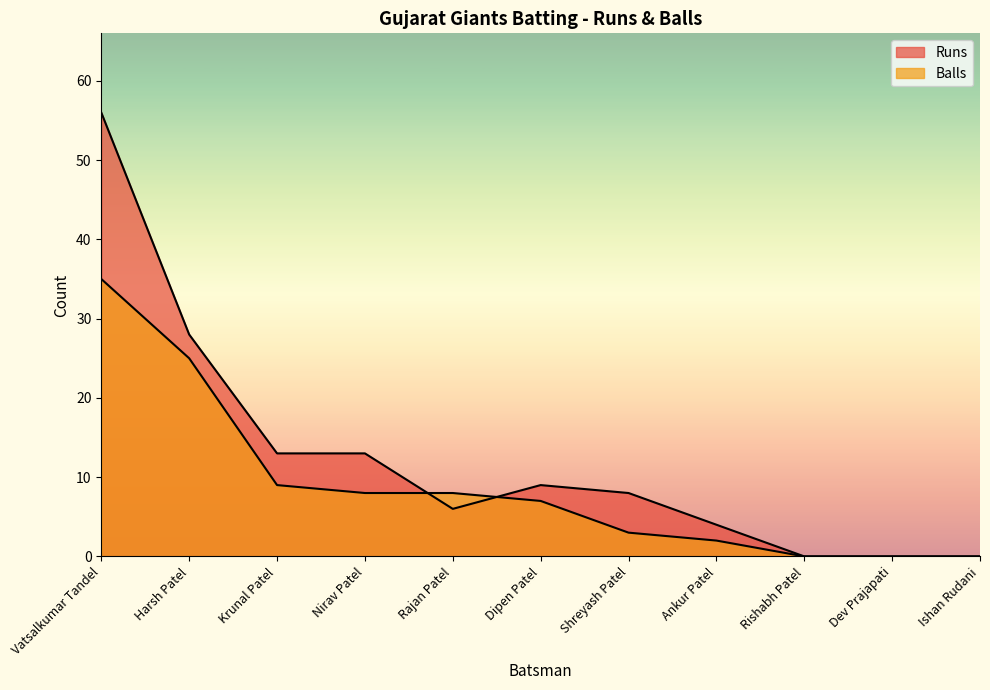

Does the chart display data point markers on the line(s)?

No